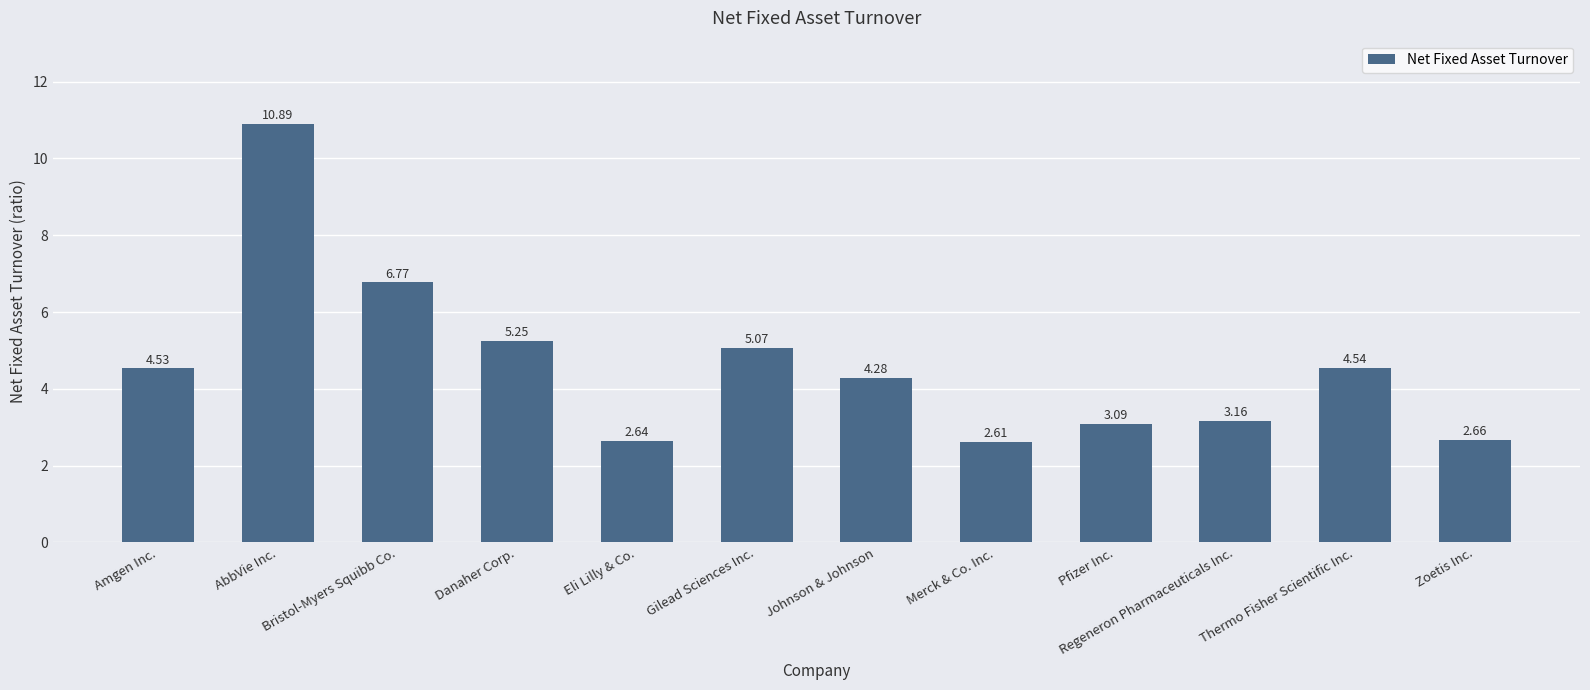

True or false: the data shows 3.1 at Pfizer Inc..

True